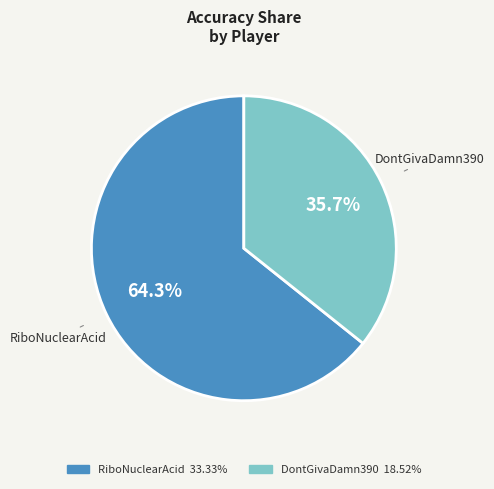

Which slice is the smallest?

DontGivaDamn390